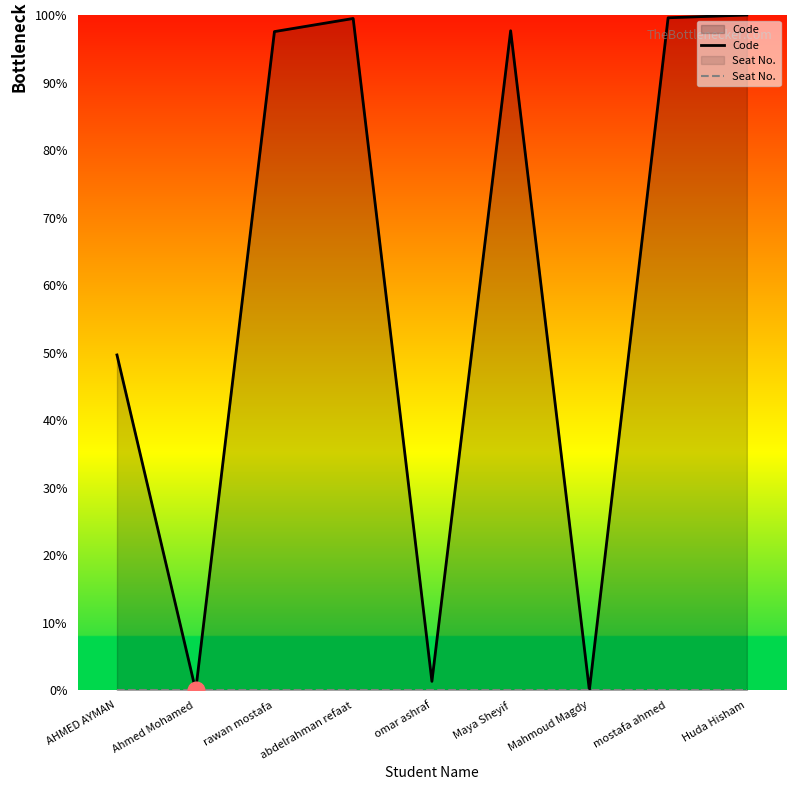

True or false: Seat No. has more than 1 points higher than both neighbors.

False